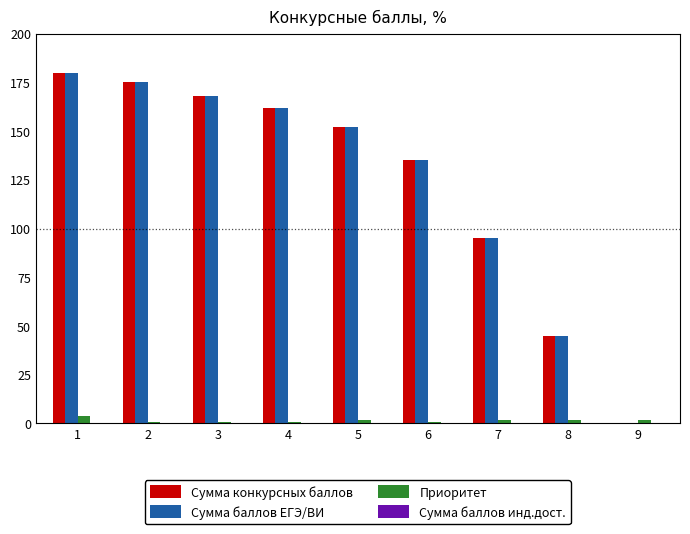

The Сумма конкурсных баллов series shows 109 at 9. True or false?

False